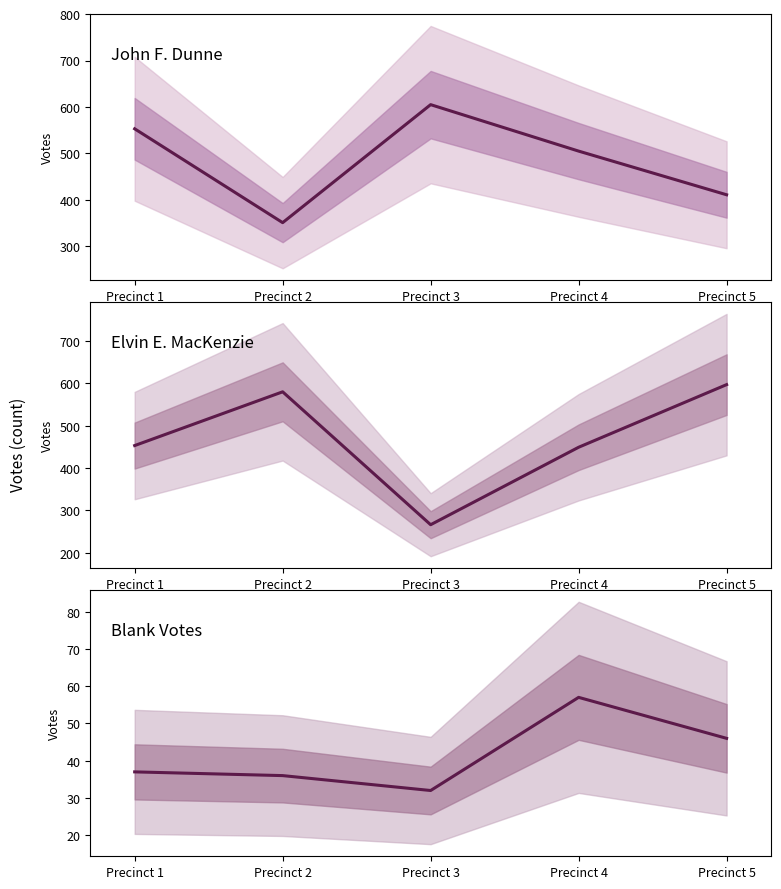

How many times do John F. Dunne and Elvin E. MacKenzie cross each other?

3